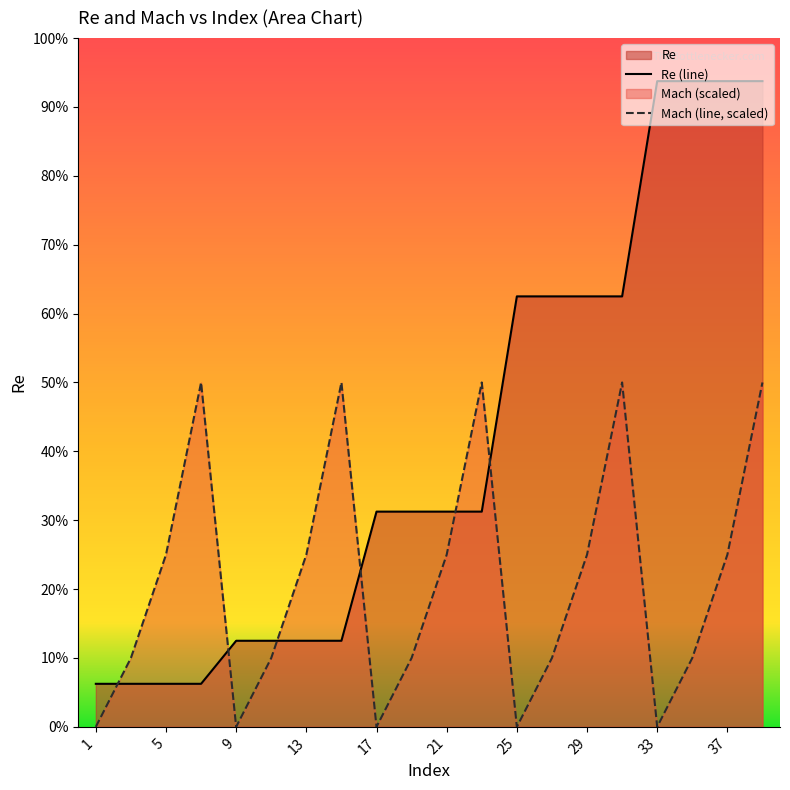

What is the value of the Mach point at the 16th from the left?

400000